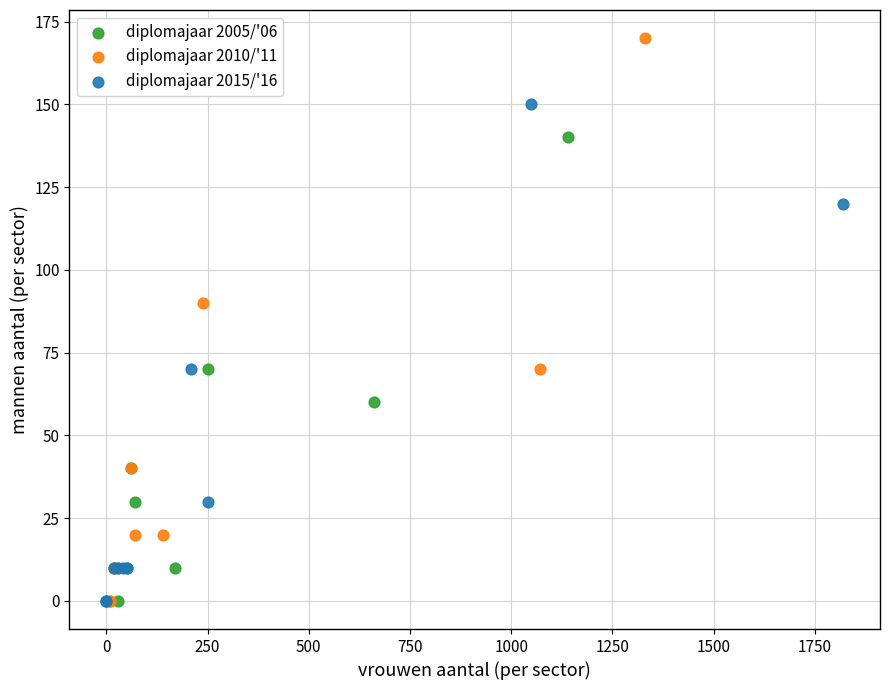

Which series contains the highest Y value?

diplomajaar 2010/'11